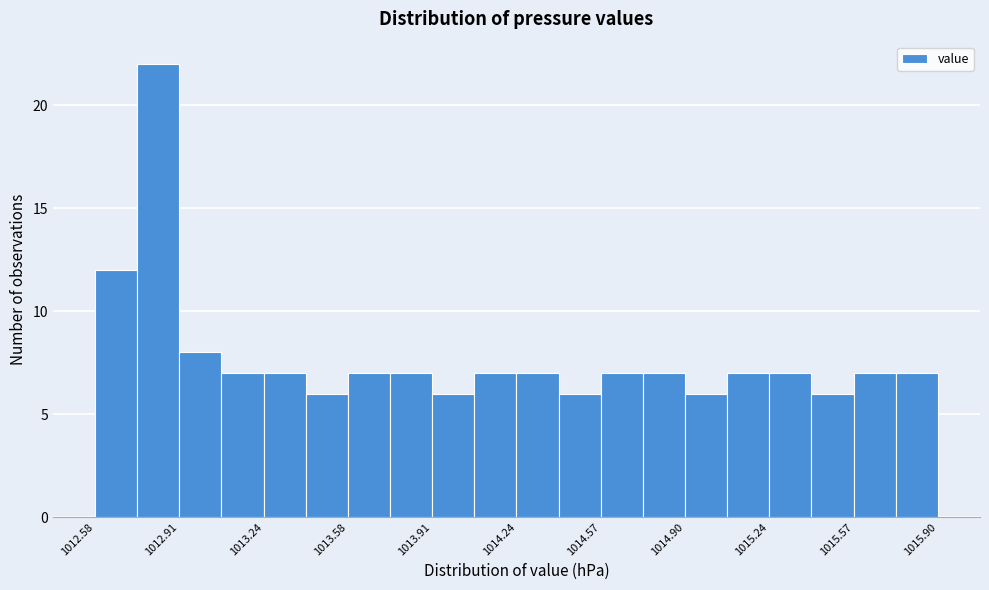

Around what value on the x-axis is the tallest bar? Give the approximate position of its centre, as read against the axis.

1012.85